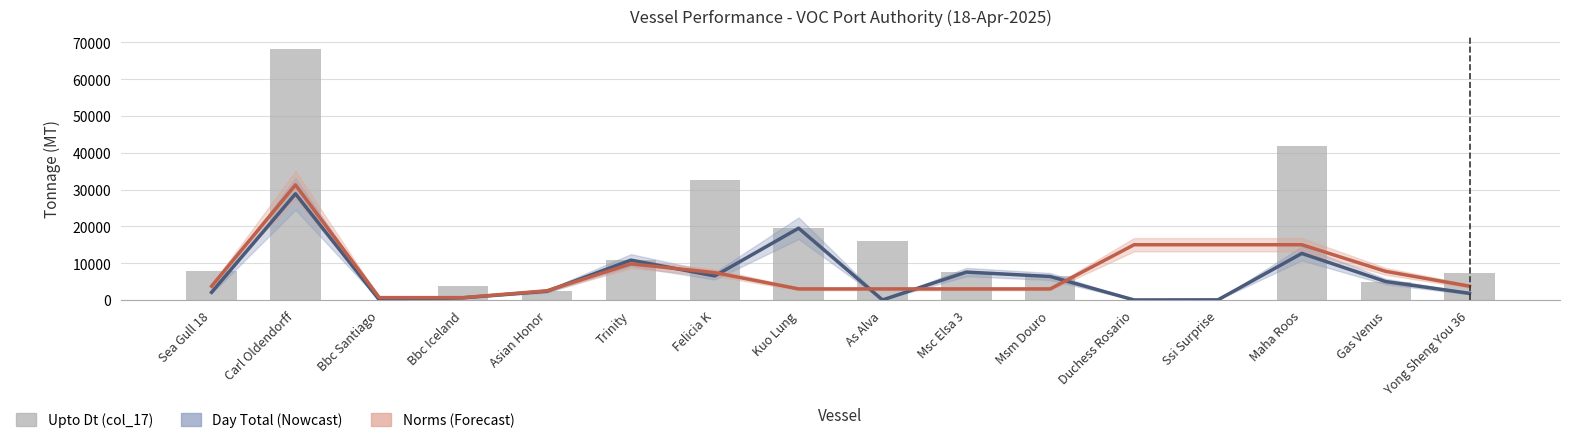

What position from the right is Yong Sheng You 36?

1